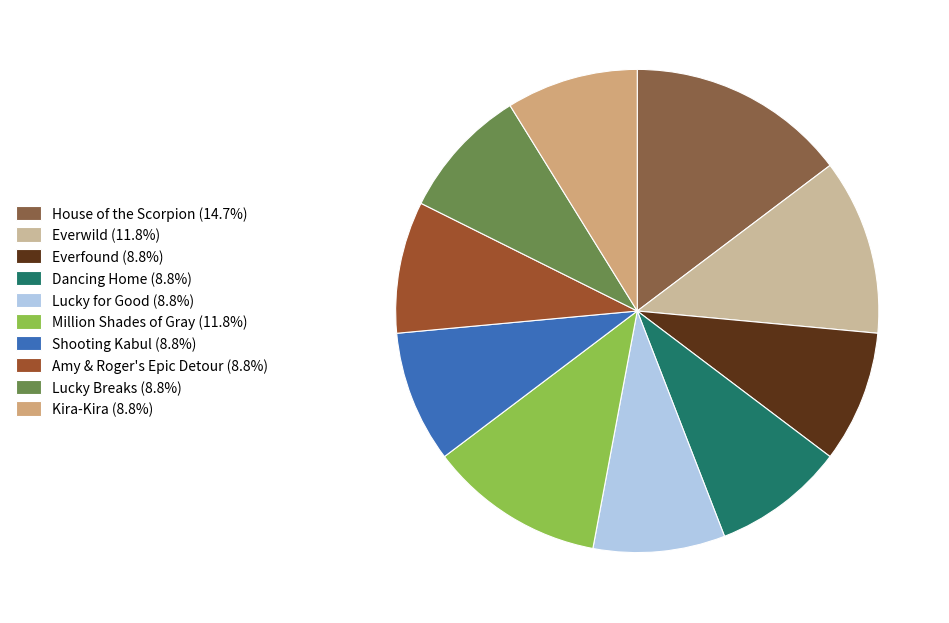

How many slices are in this pie chart?

10